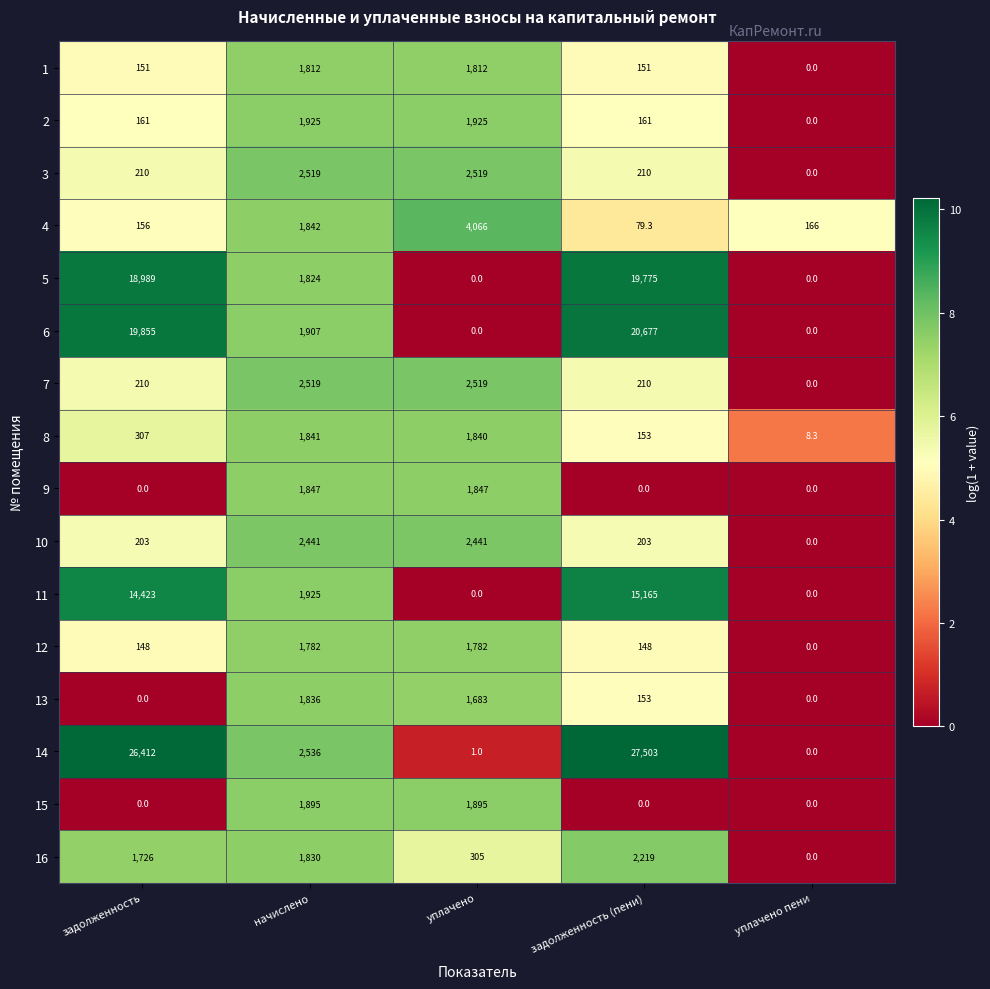

What is the total value across all series at уплачено пени?

174.3